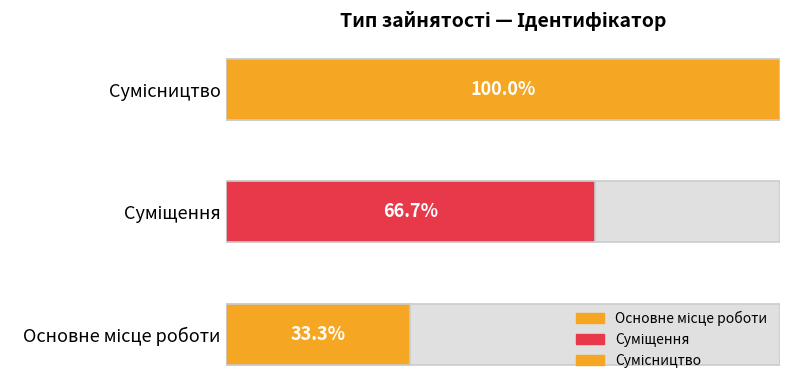

What is the label of the 2nd bar from the right?

Суміщення